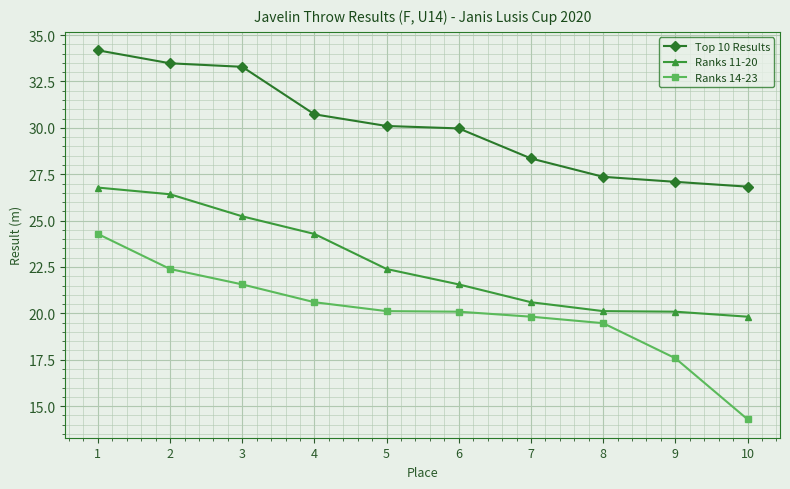

Reading left to right, extract all data points from this chart.

Top 10 Results: 34.2	33.5	33.3	30.7	30.1	30.0	28.4	27.4	27.1	26.8
Ranks 11-20: 26.8	26.4	25.2	24.3	22.4	21.6	20.6	20.1	20.1	19.8
Ranks 14-23: 24.3	22.4	21.6	20.6	20.1	20.1	19.8	19.5	17.6	14.3